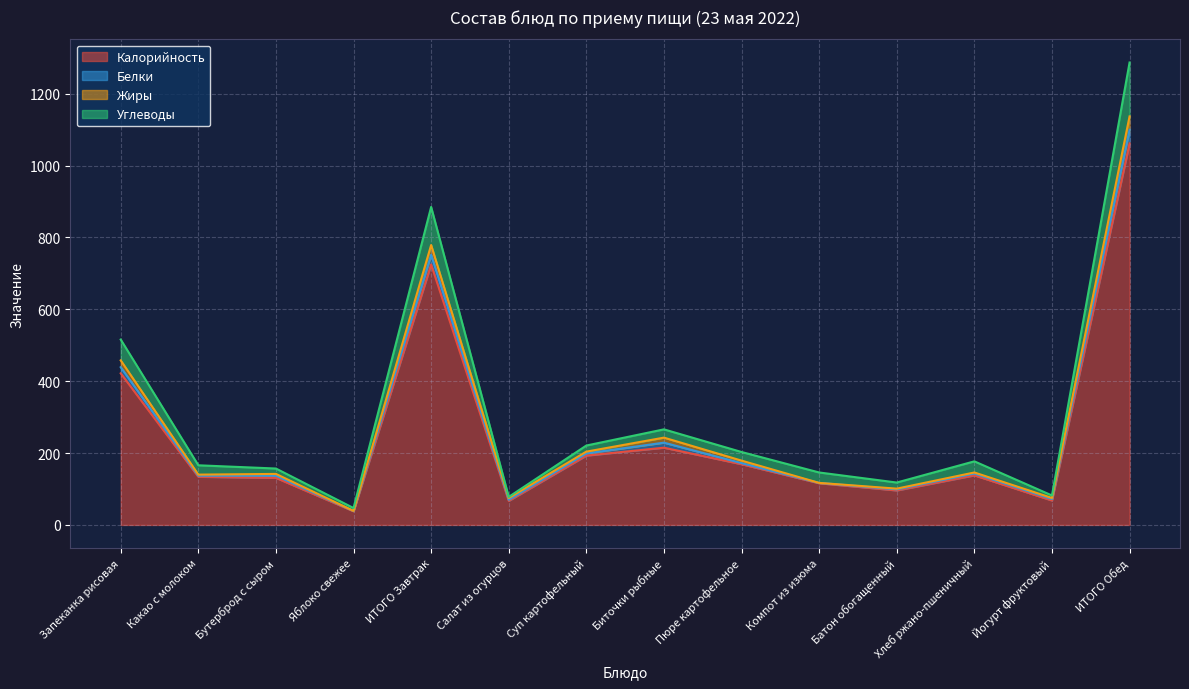

At which category is the sum across all series the highest?

ИТОГО Обед